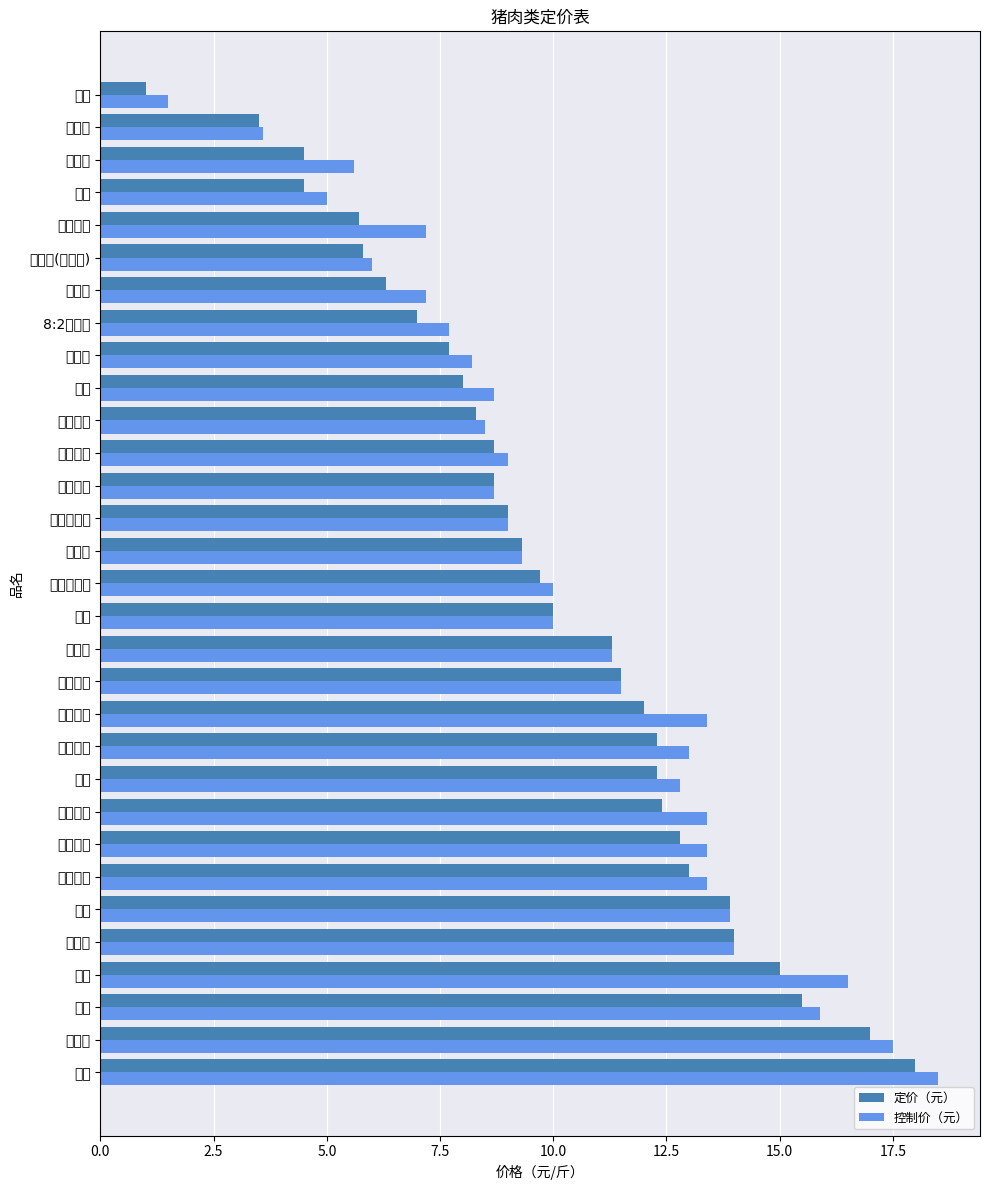

Which series has the largest total across all categories?

控制价（元）